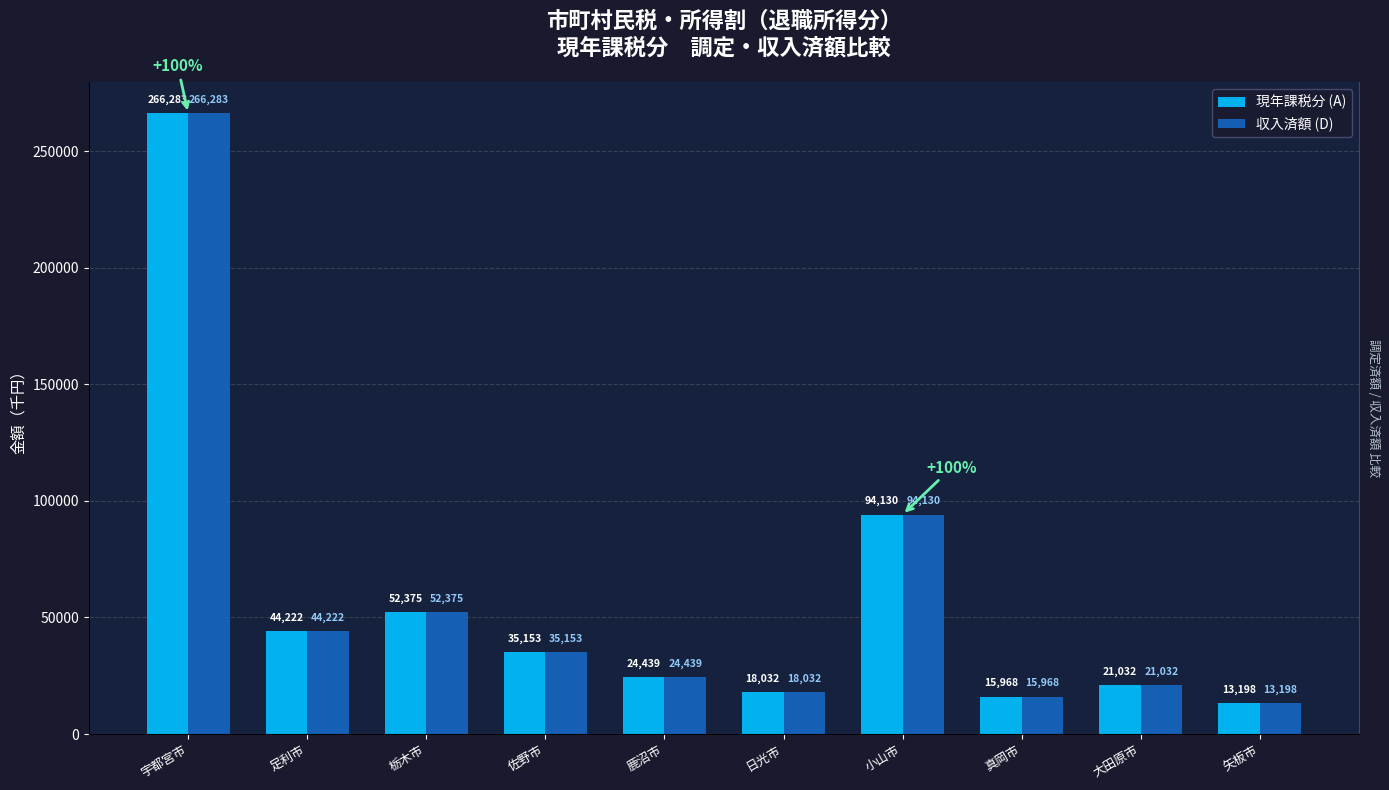

At which category is the sum across all series the highest?

宇都宮市